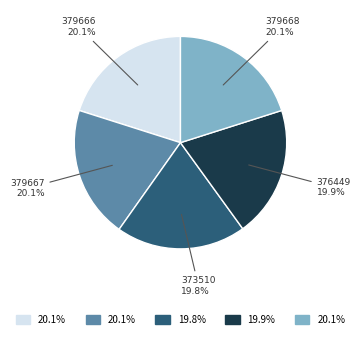

How many slices are in this pie chart?

5